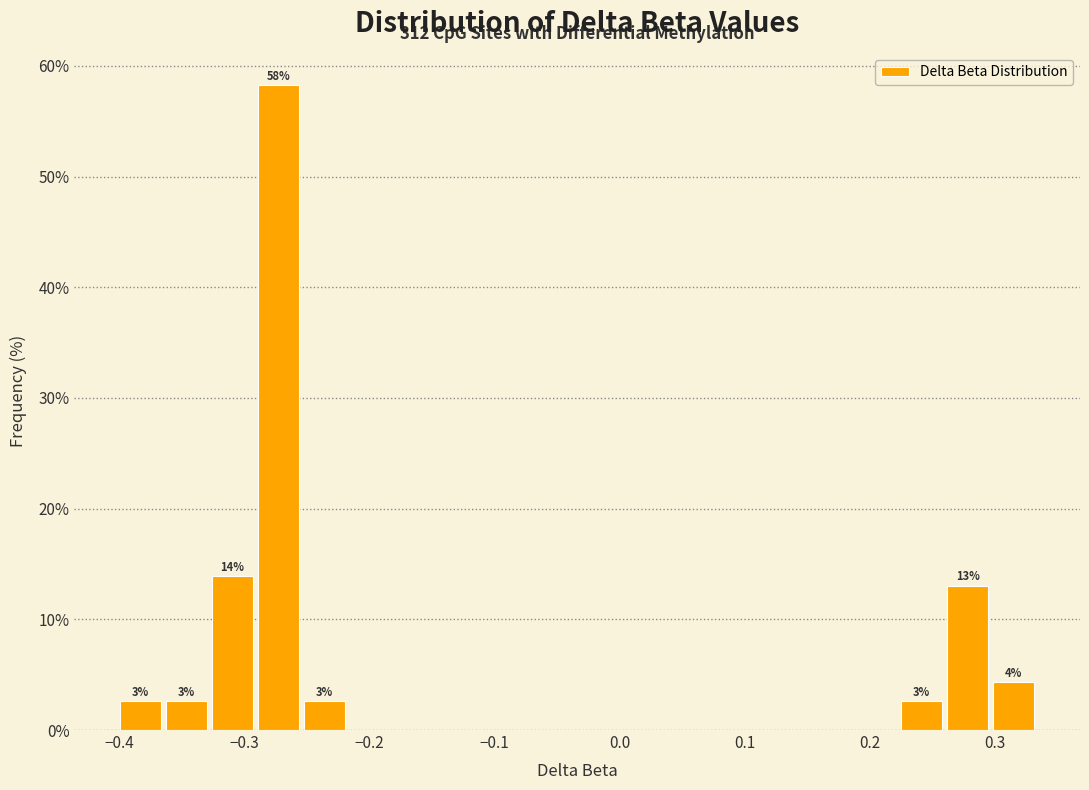

Read against the x-axis, roughly where is the centre of the tallest bar?

-0.27